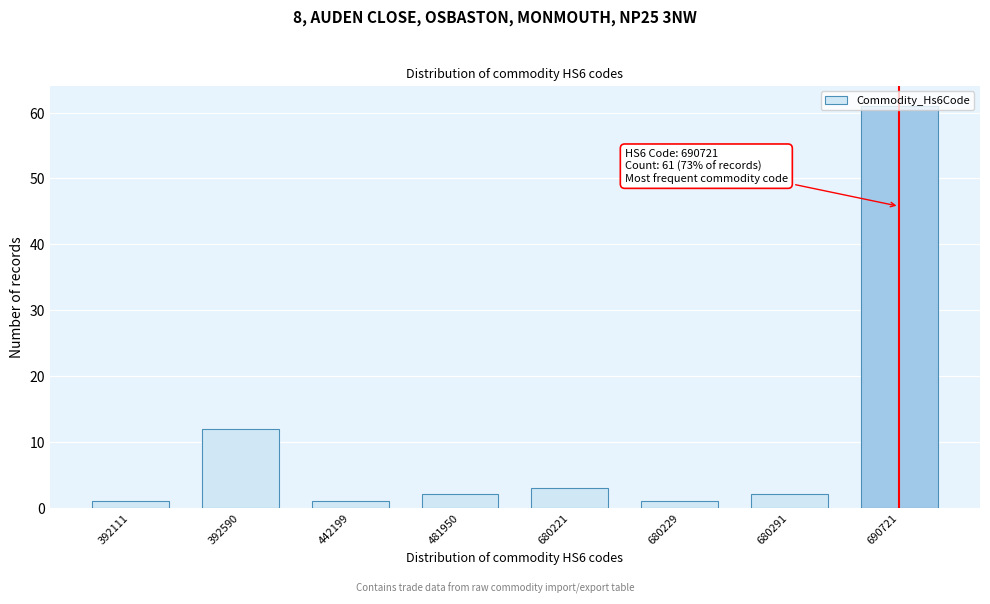

What is the maximum value shown in the chart?

61